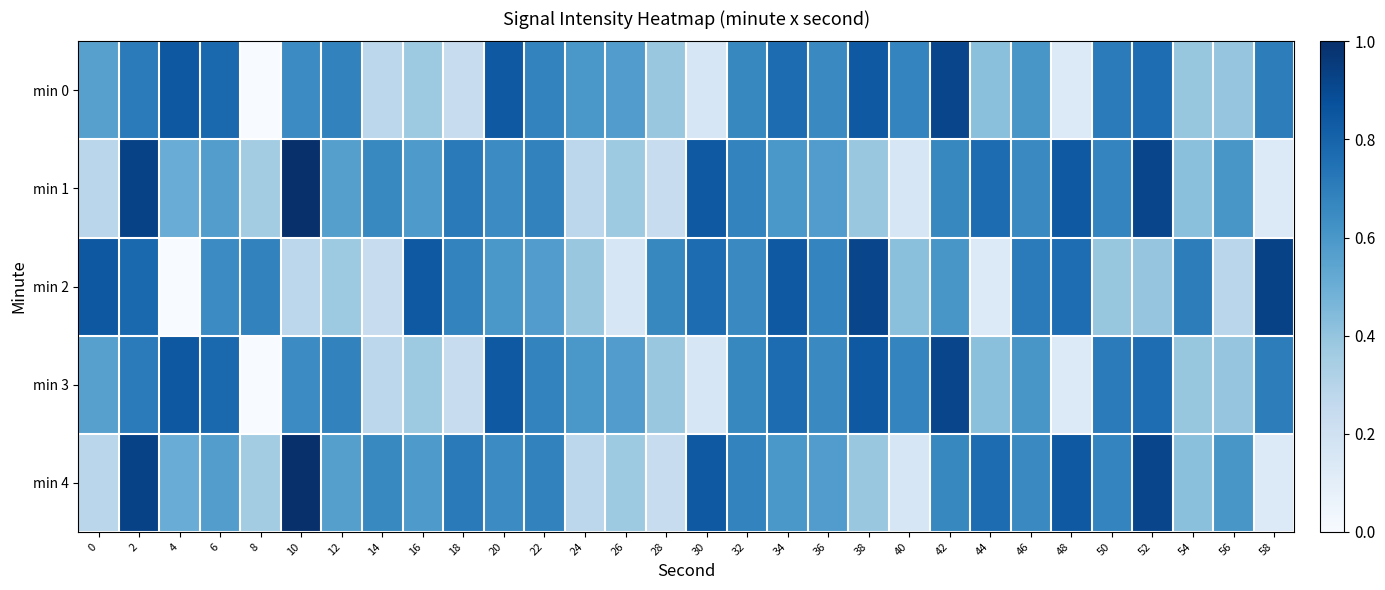

Which has a higher value, 48 or 30?

30